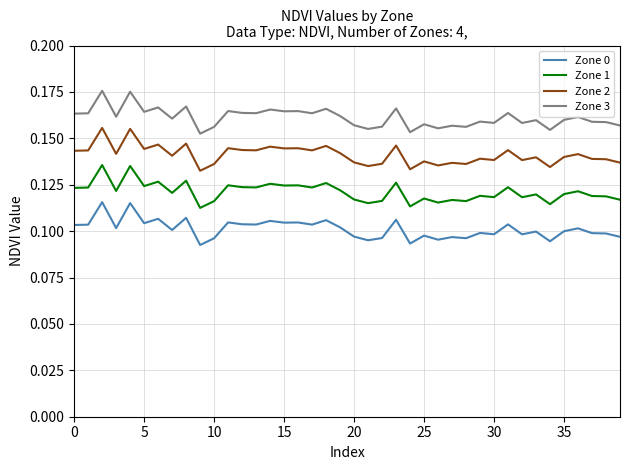

List the series in order of their overall mean, lowest first.

Zone 0, Zone 1, Zone 2, Zone 3